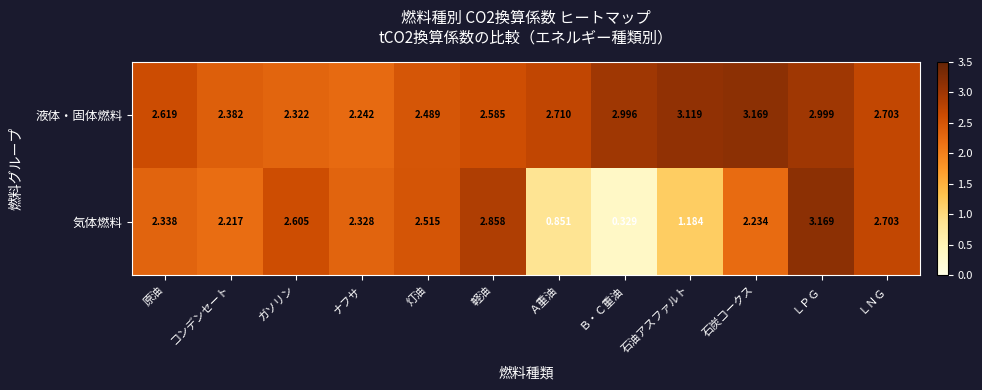

At which label does 気体燃料 reach its minimum?

Ｂ・Ｃ重油